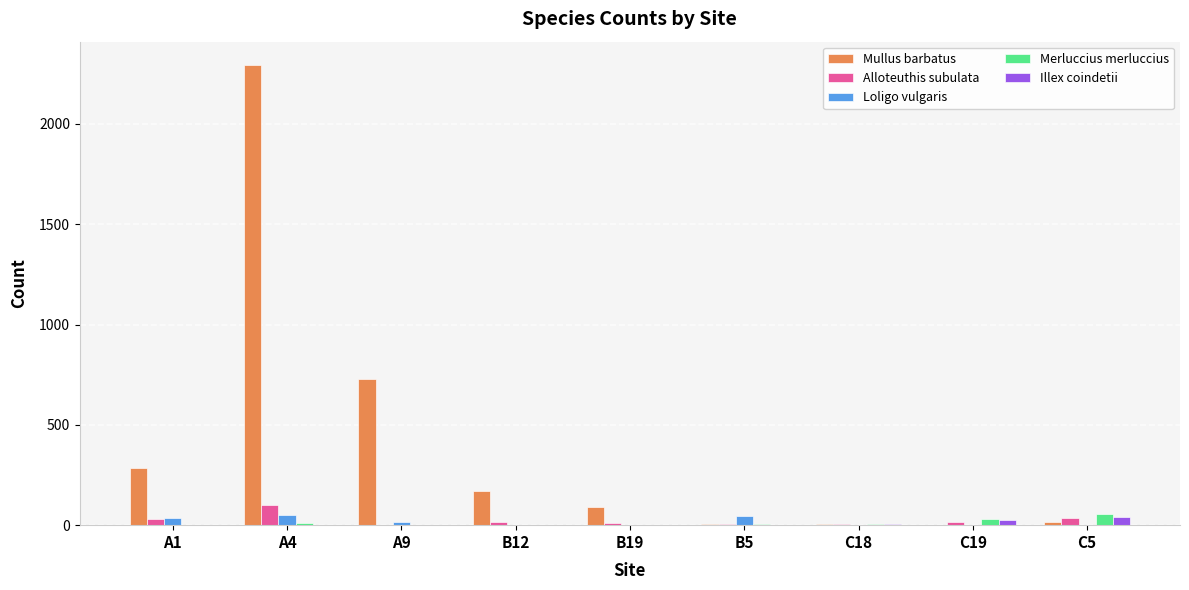

How many data points does each series have?

9